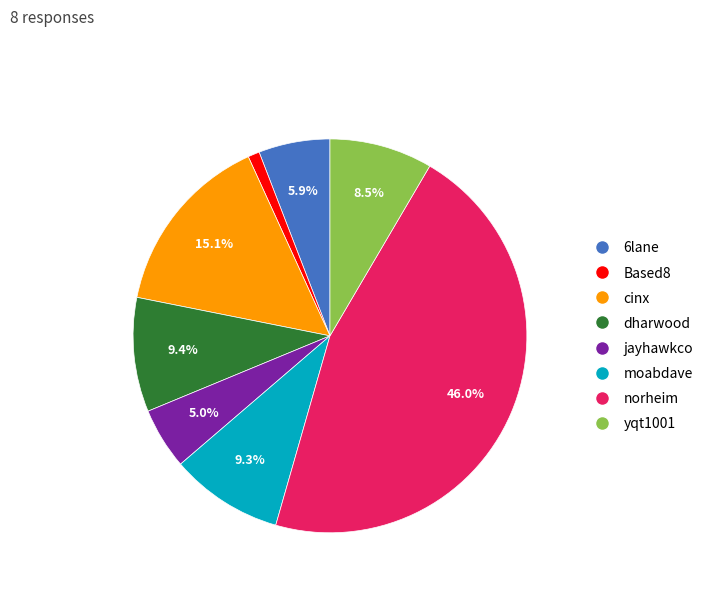

Which category has the biggest portion of the pie?

norheim